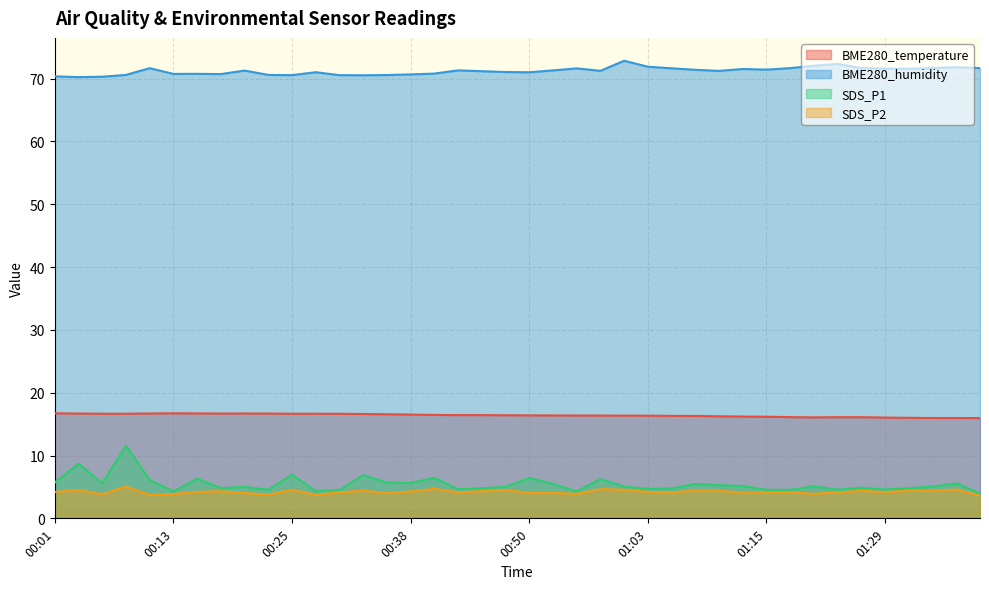

In SDS_P1, how many points are higher than both neighbors (excluding endpoints)?

13